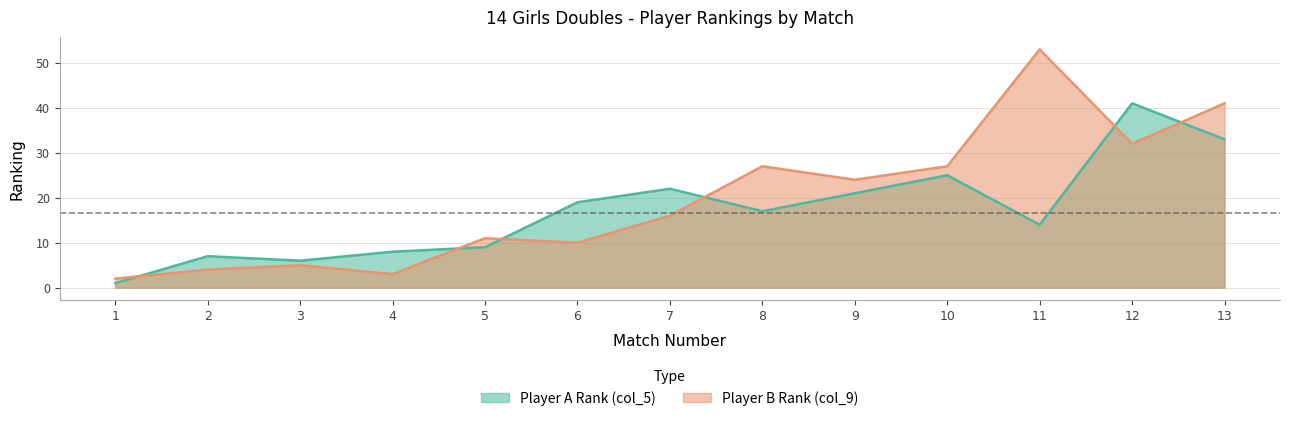

Where is the first local maximum for Player B Rank (col_9)?

3